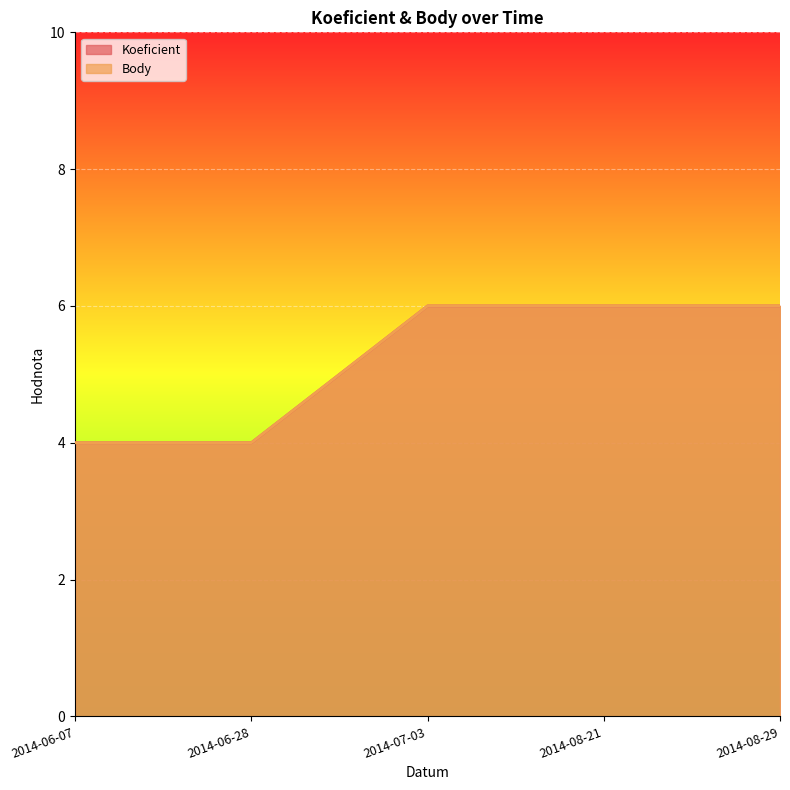

Which series has the widest spread of values?

Koeficient